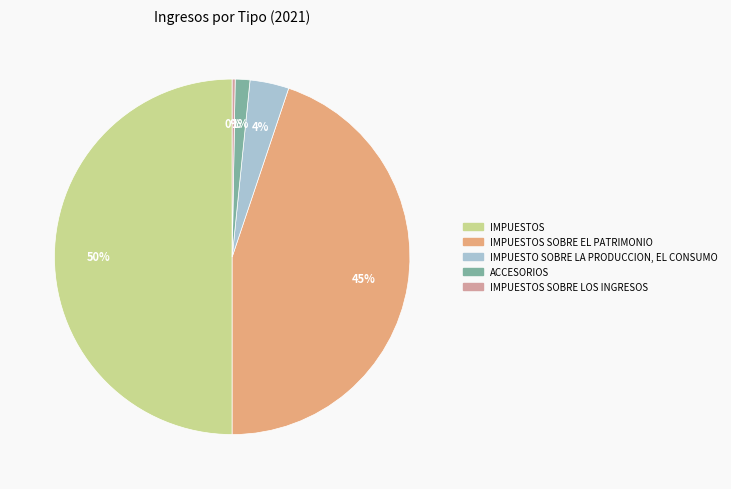

Combined, do IMPUESTOS SOBRE EL PATRIMONIO and IMPUESTO SOBRE LA PRODUCCION, EL CONSUMO account for over 50%?

No